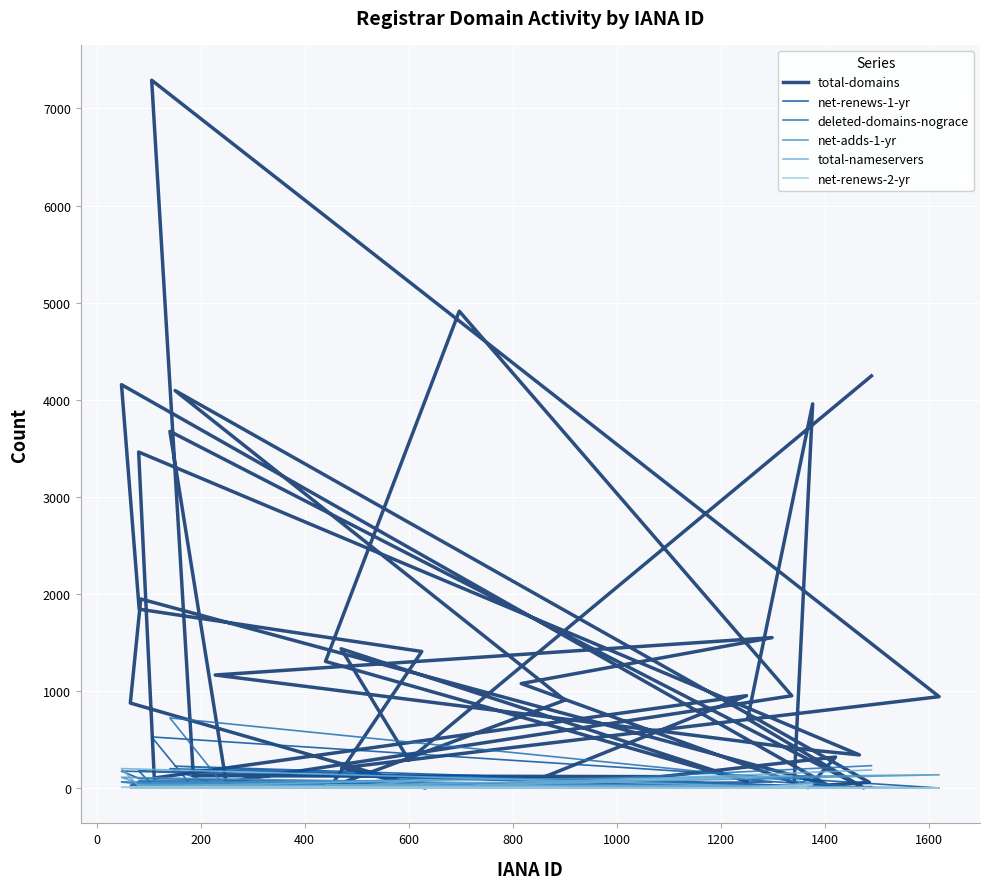

What is the greatest value displayed?

7291